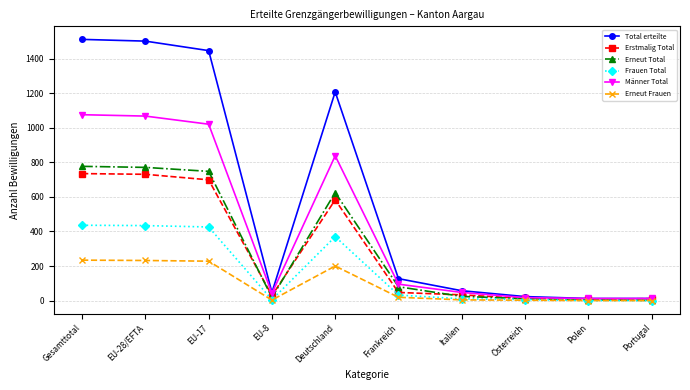

What is the minimum value for Männer Total?

12